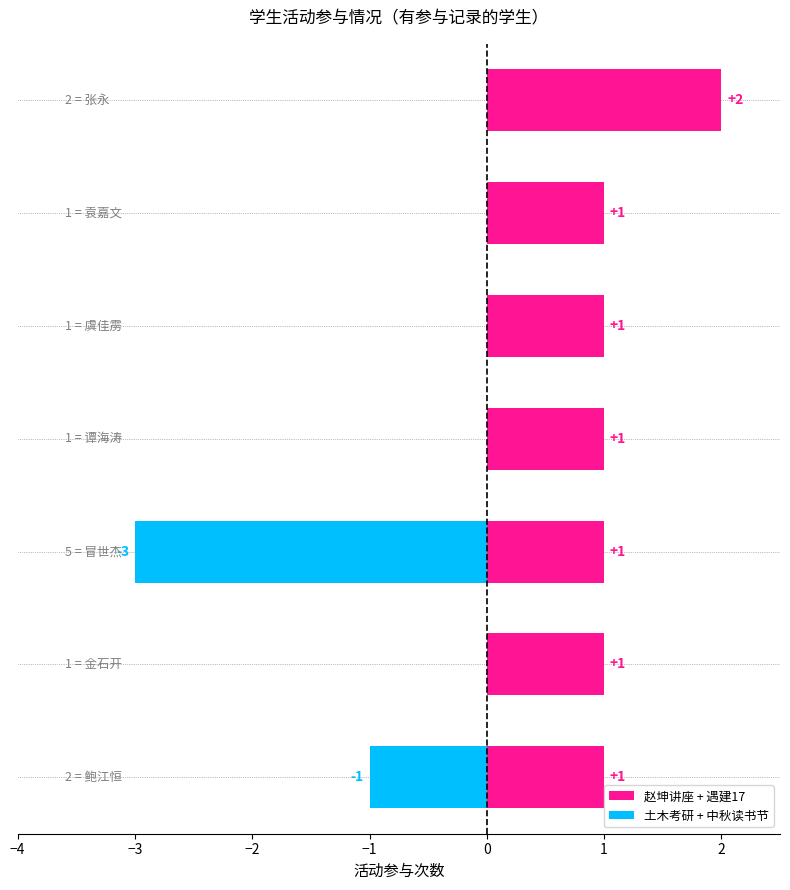

Does the chart contain stacked bars?

No